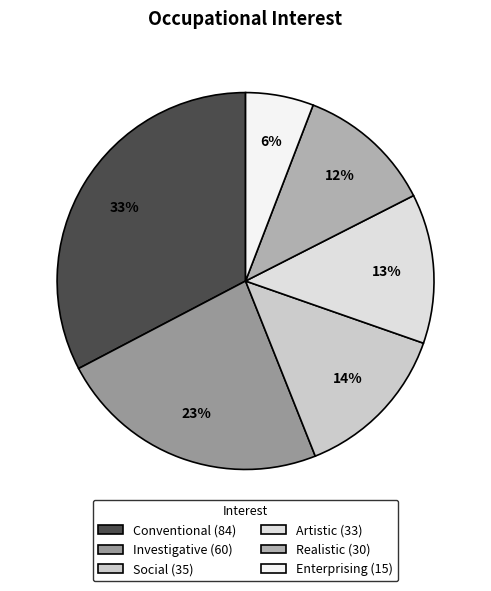

Is there a majority slice in this chart?

No